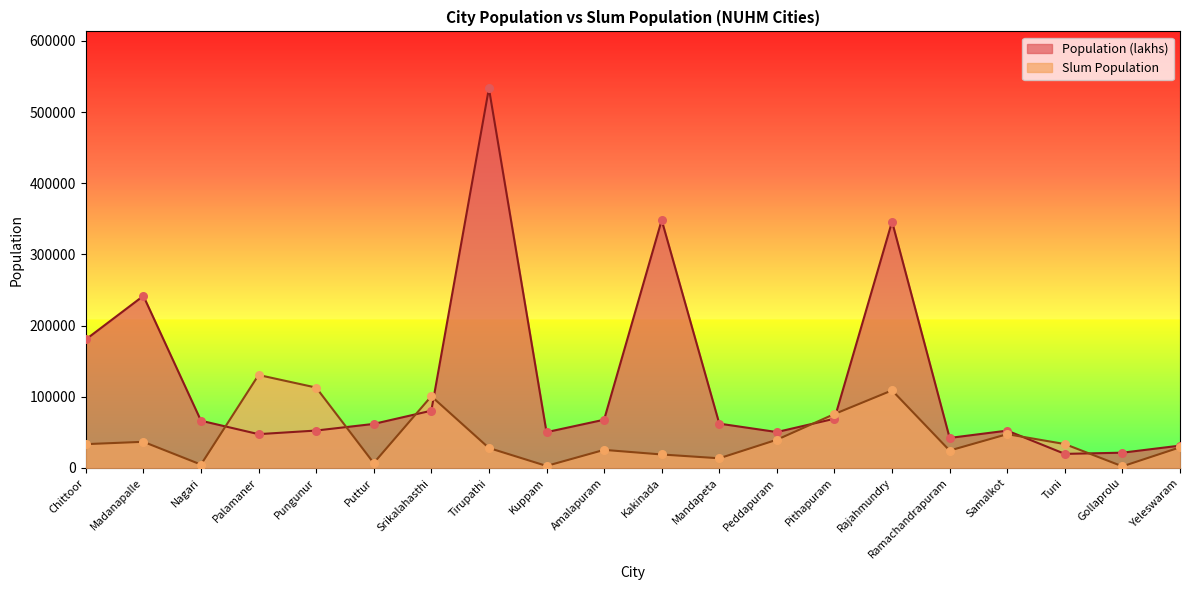

Which series has the largest total across all categories?

Population (lakhs)